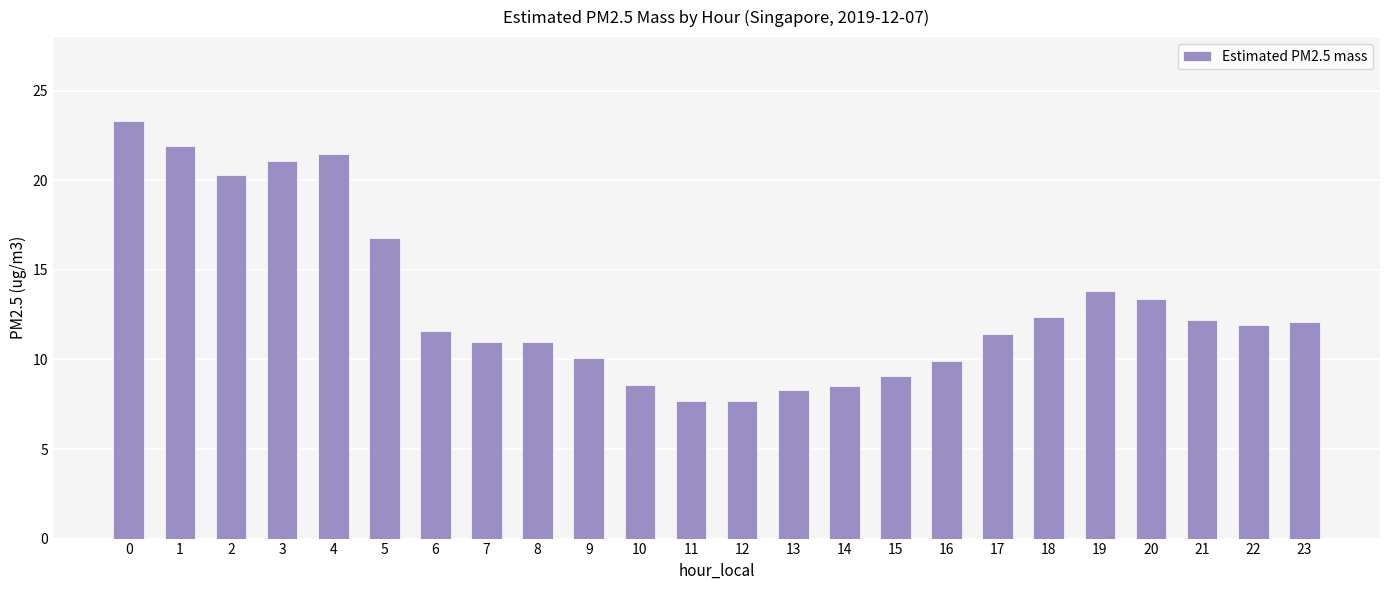

What is the average value?

13.2